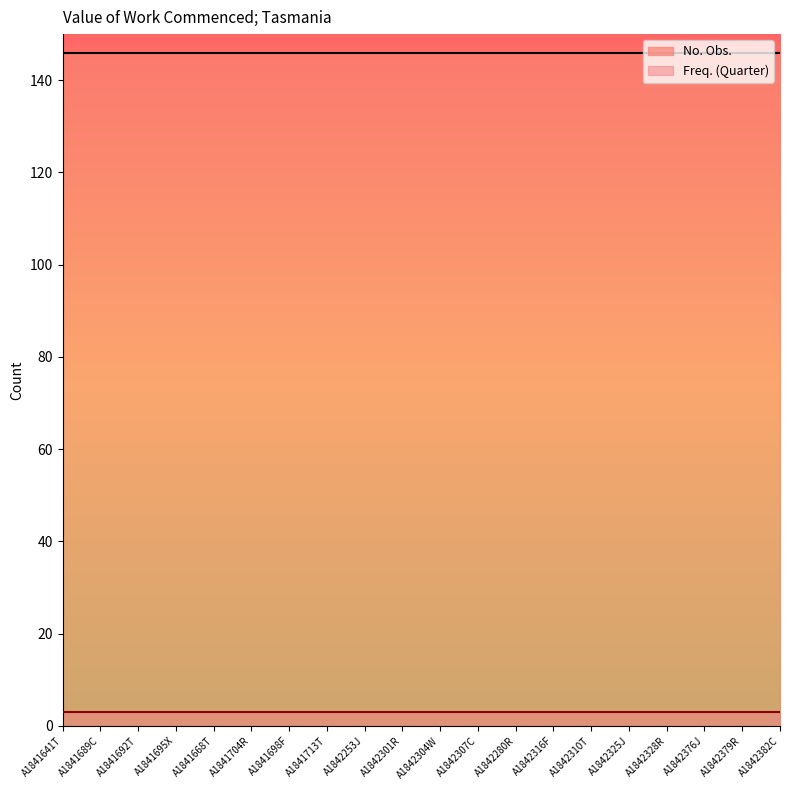

What position from the right is A1842280R?

8